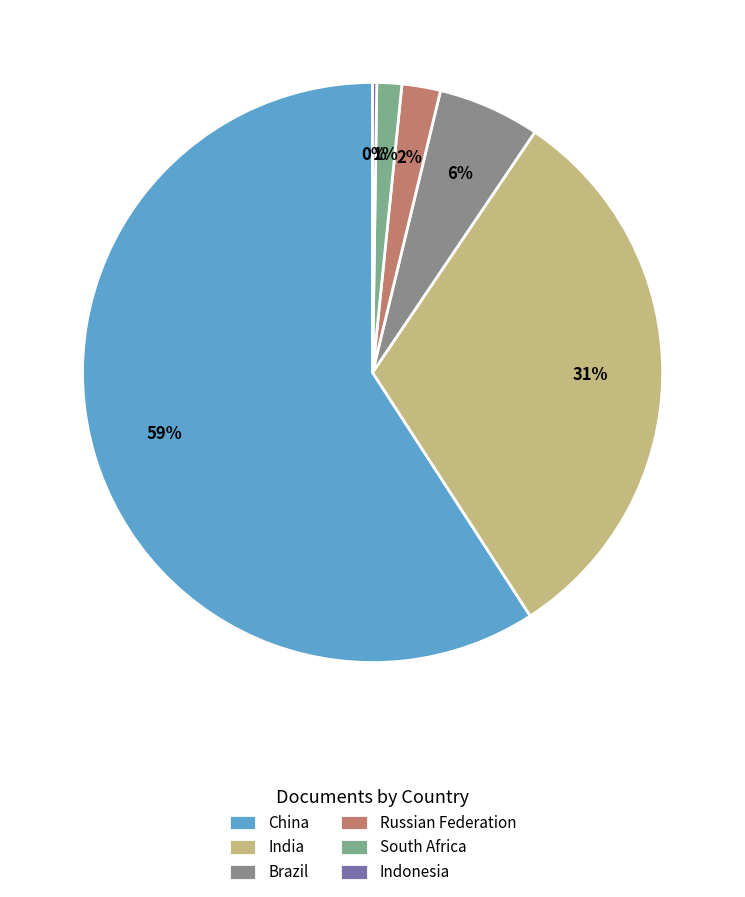

True or false: Indonesia accounts for 15% of the total.

False